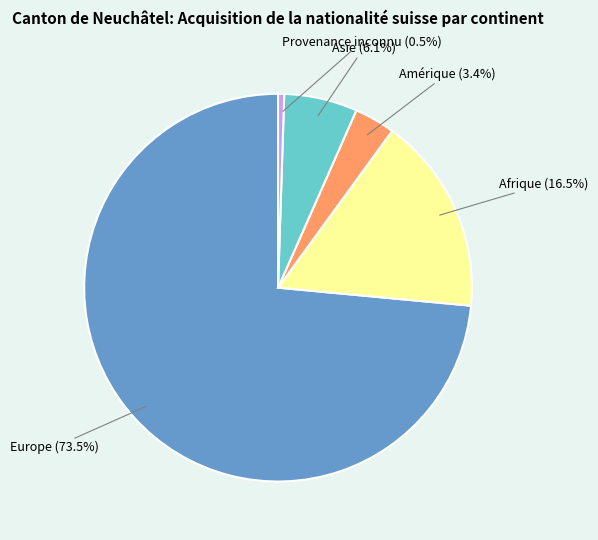

How many slices are in this pie chart?

5